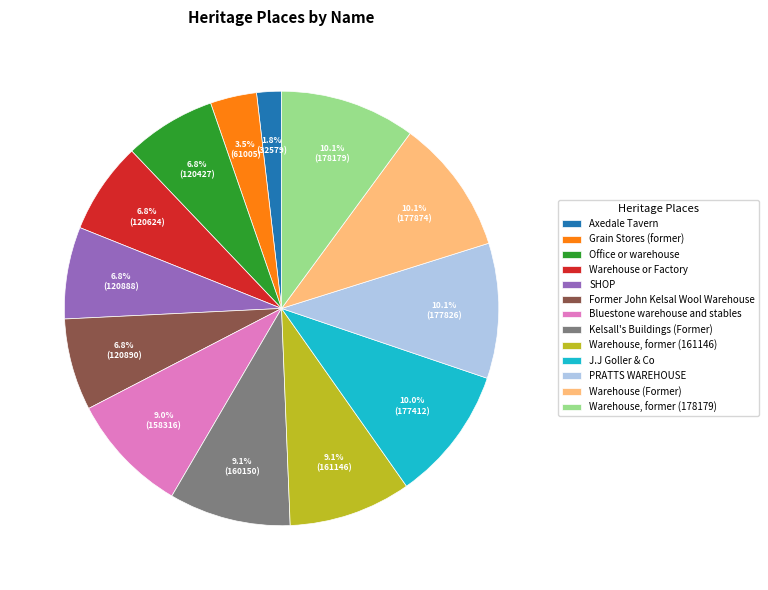

Is there any slice that represents more than half of the pie?

No